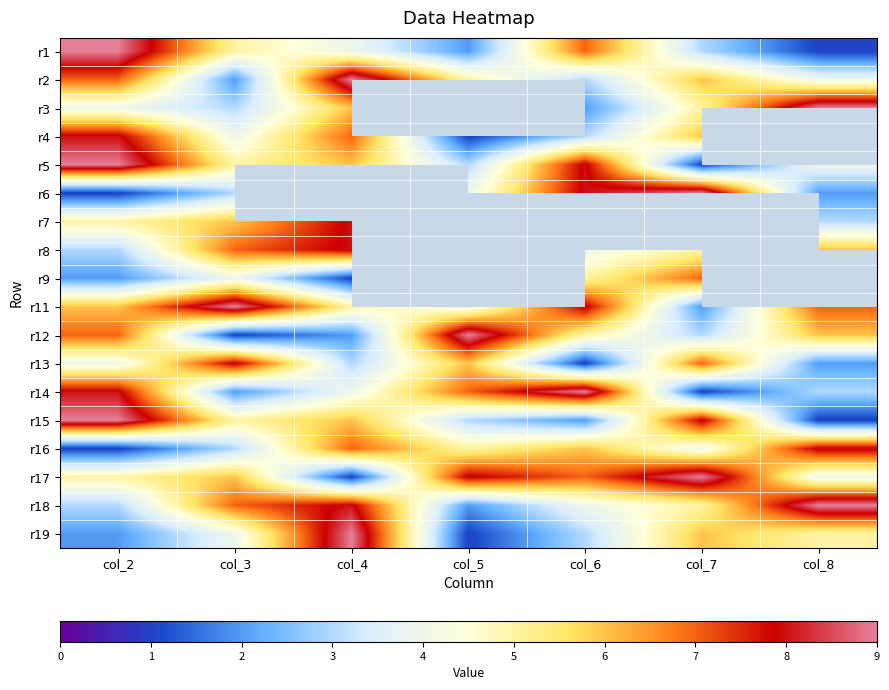

What is the sum of the r2 values at col_3 and col_7?

8.0